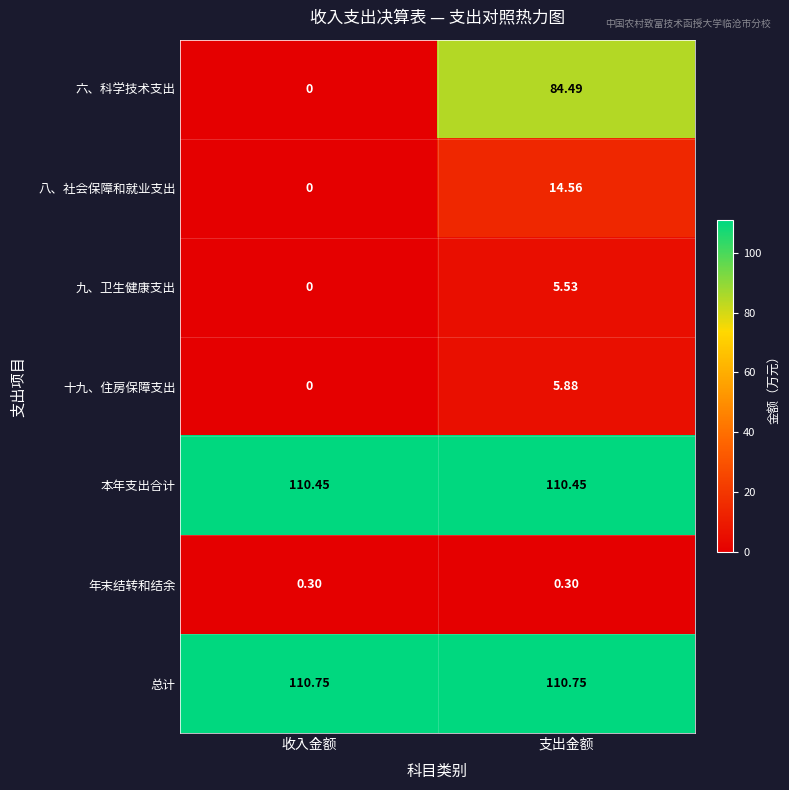

Which series has the largest range (max minus min)?

六、科学技术支出